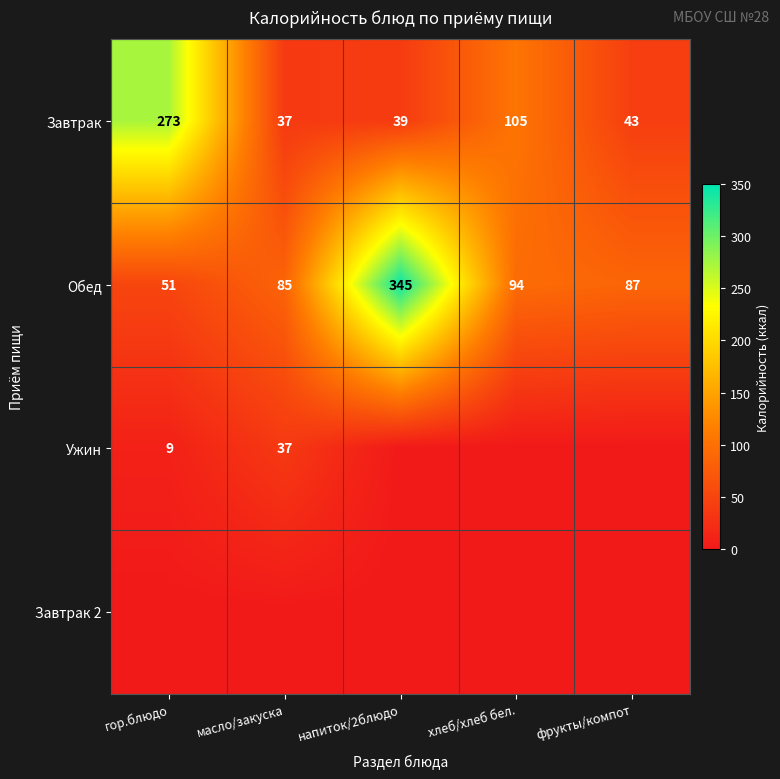

Rank the categories by Обед value from lowest to highest.

гор.блюдо, масло/закуска, фрукты/компот, хлеб/хлеб бел., напиток/2блюдо